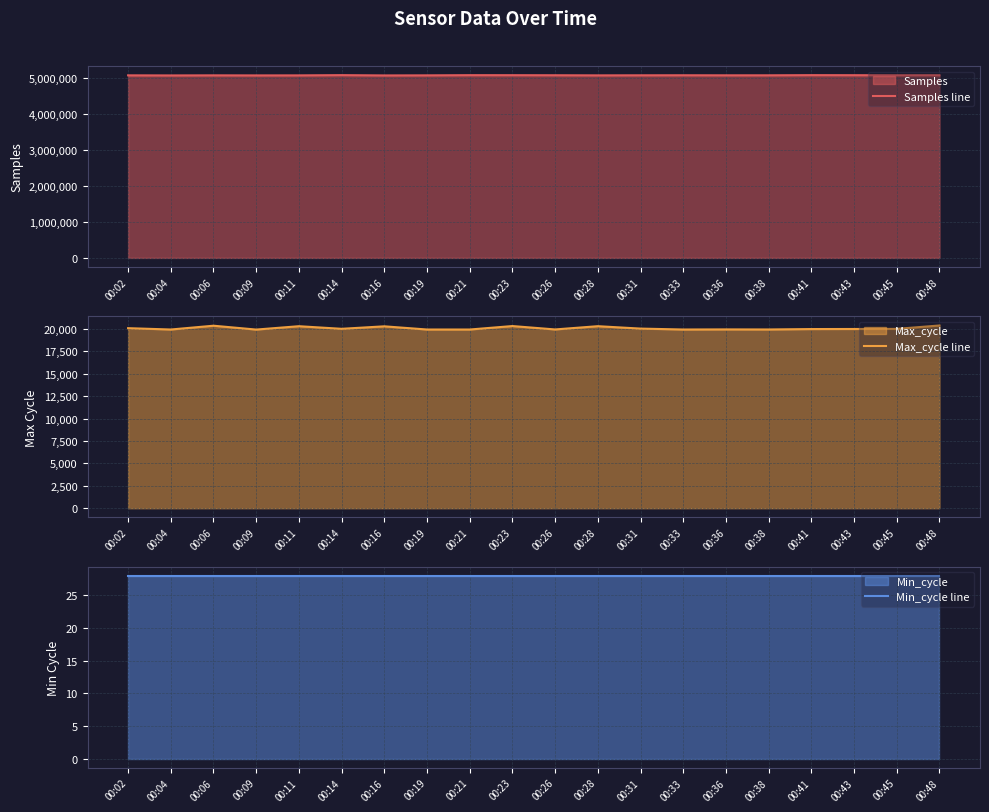

What is the value of the Max_cycle line point at the 10th from the left?

20313